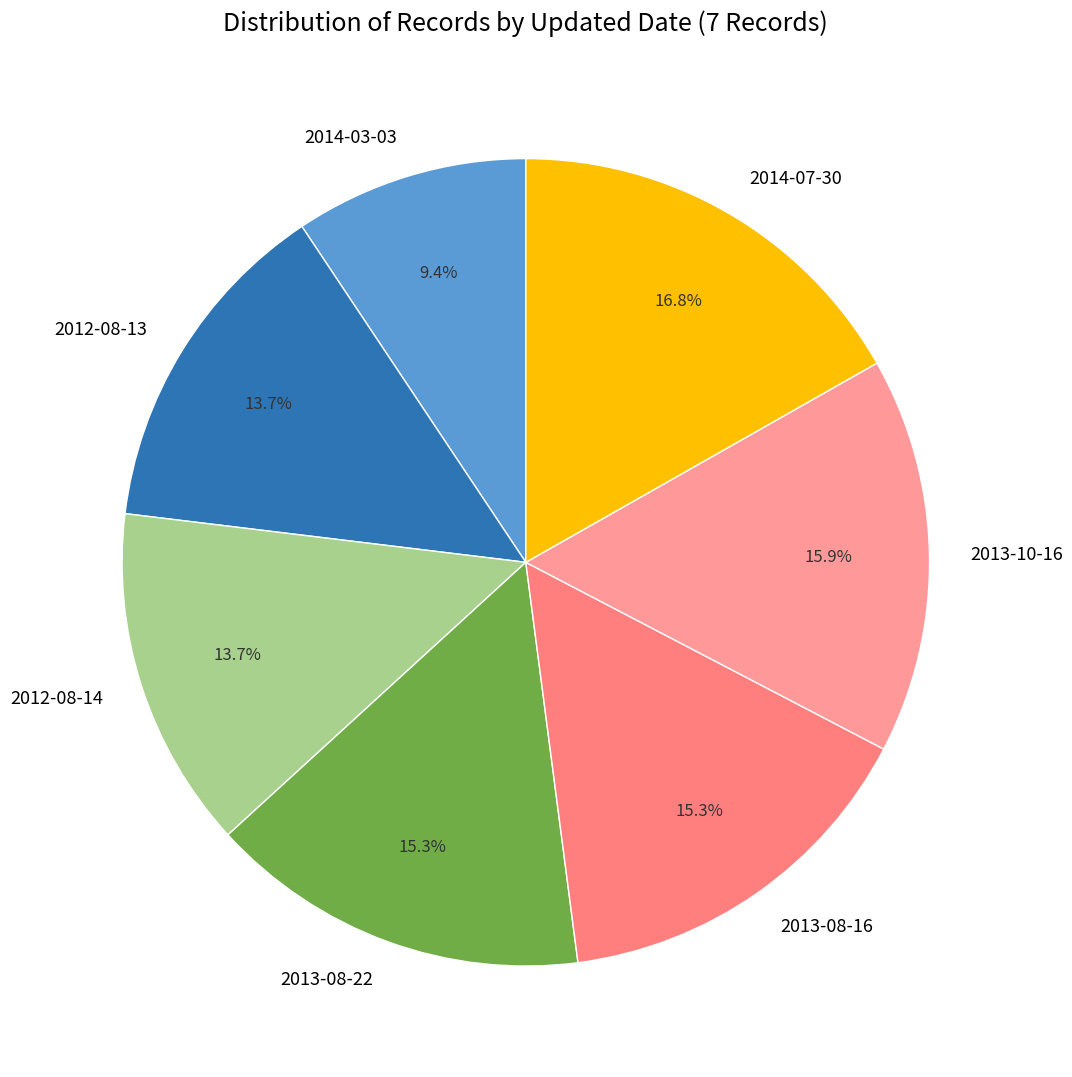

Which has a higher value, 2013-08-16 or 2014-03-03?

2013-08-16